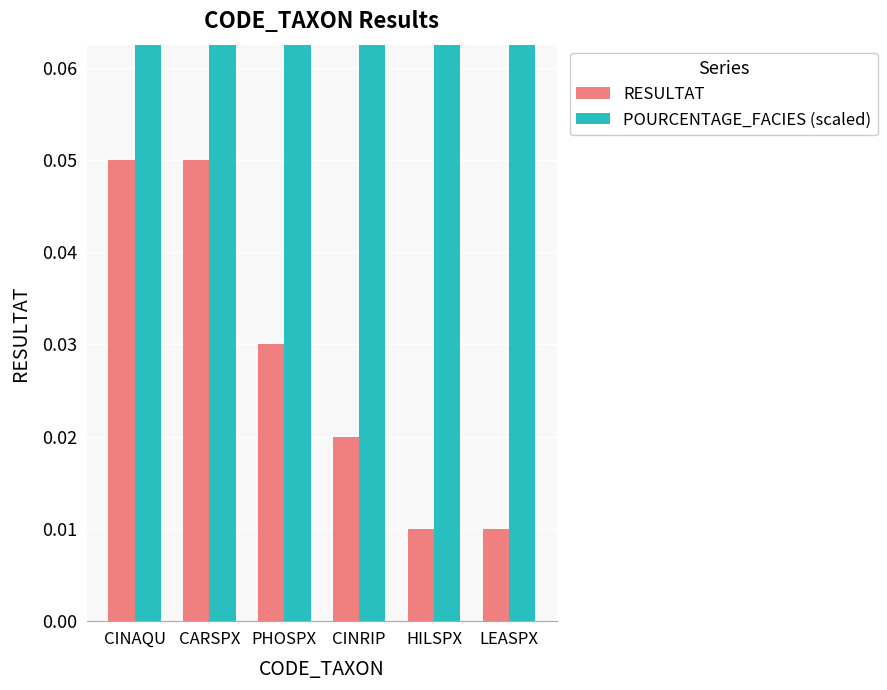

How many bars are there in each group?

2